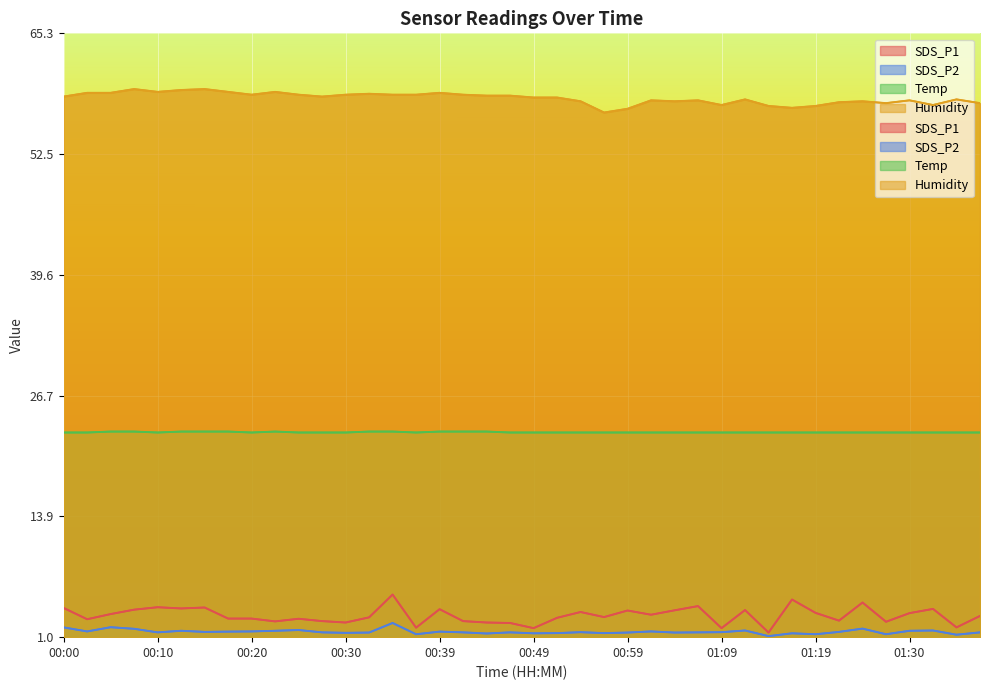

What is the label of the 24th point from the right?

00:39